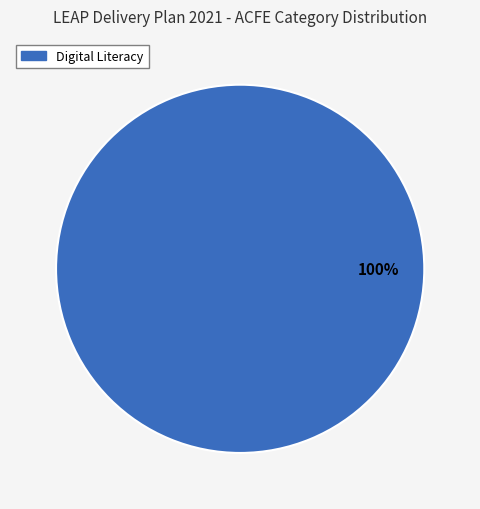

Does any single category account for the majority?

Yes